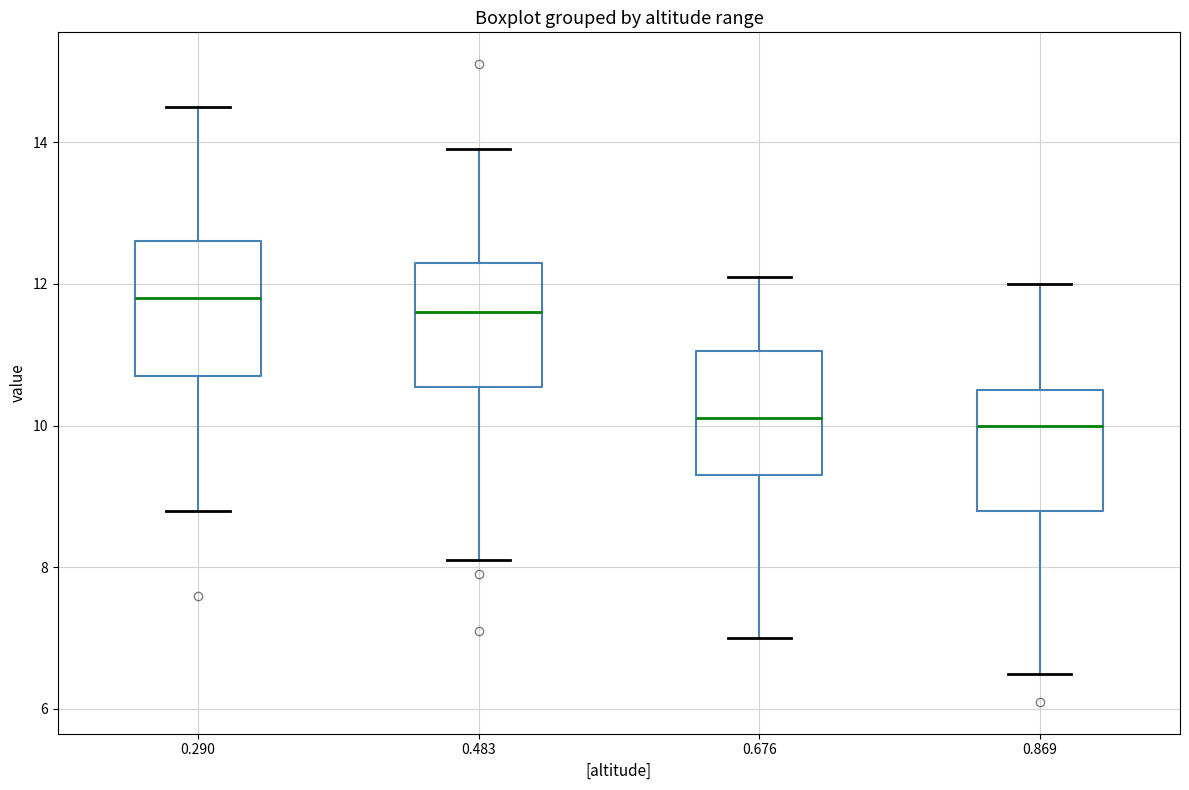

Where does the upper whisker of the box at x = 0.869 end on the y-axis? The values are not printed on the chart, so give them approximately, as read against the axis.

12.0